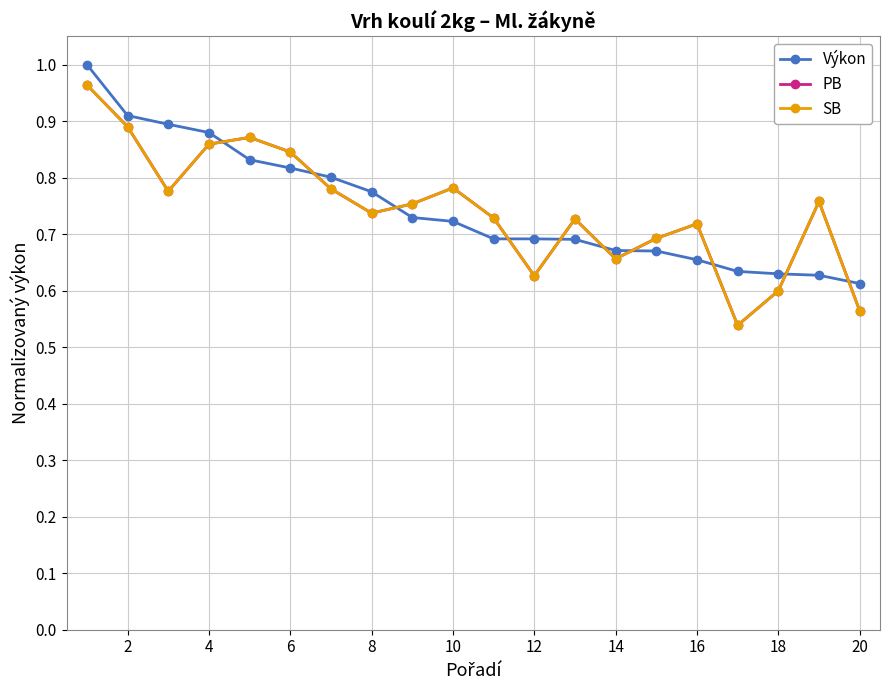

Is this an area chart (filled region under the line)?

No